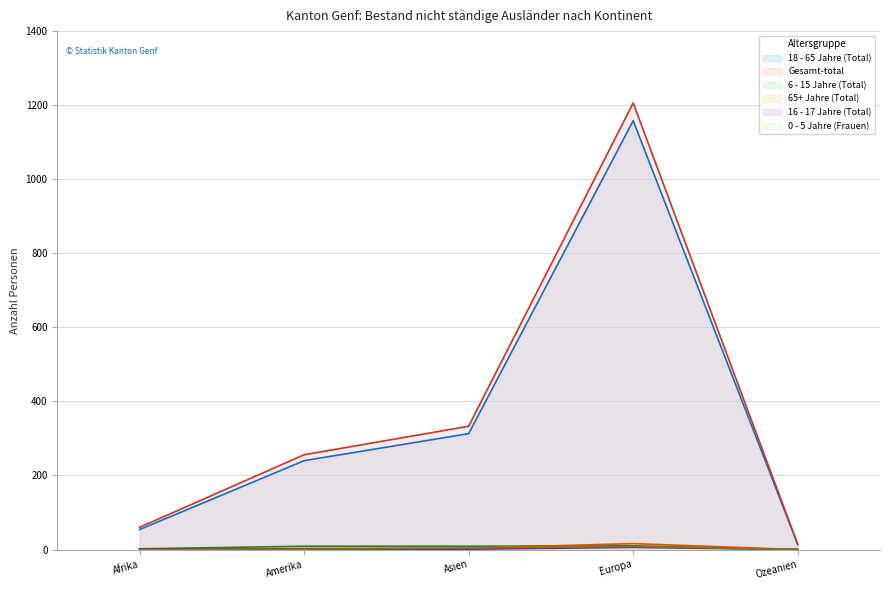

Count the number of data series in this chart.

6